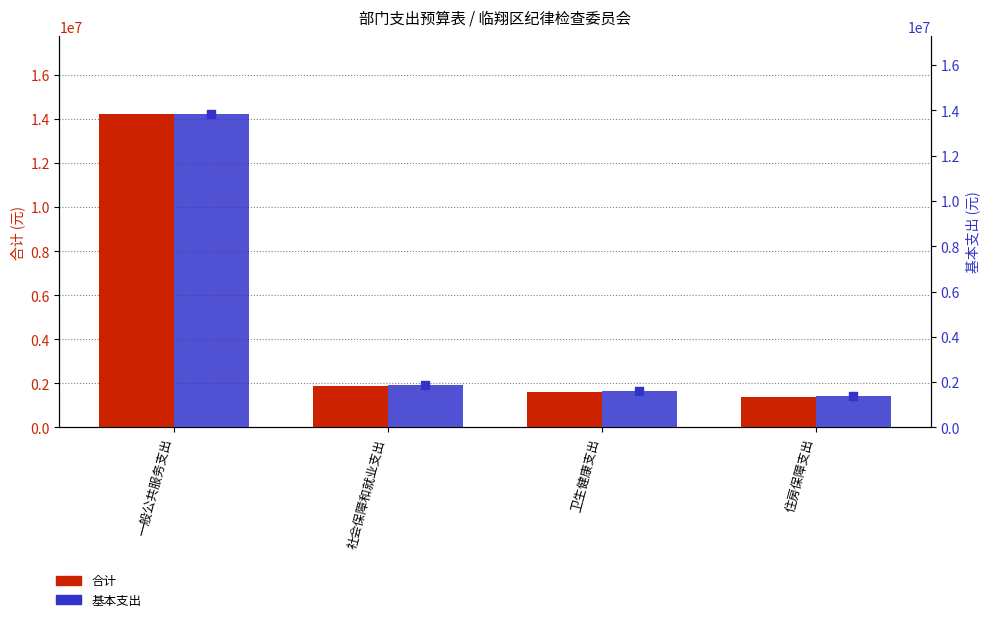

At which category is the sum across all series the highest?

一般公共服务支出